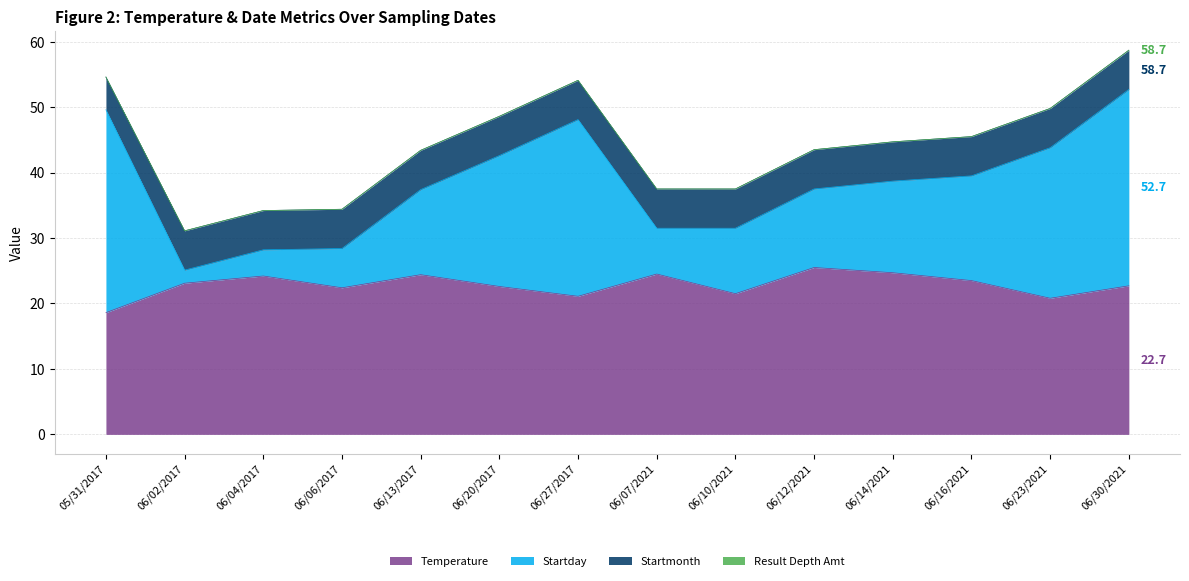

Does the chart have visible grid lines?

Yes